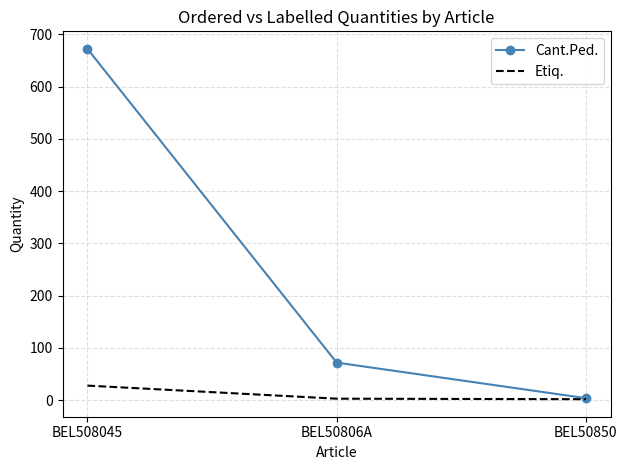

What is the smallest value displayed?

2